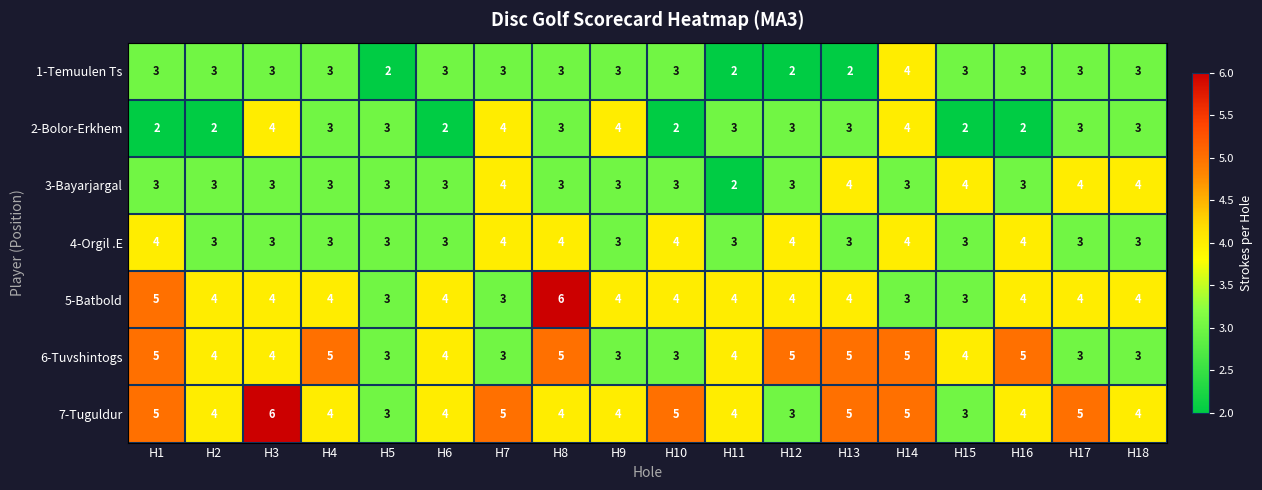

The 3-Bayarjargal series shows 3 at H1. True or false?

True